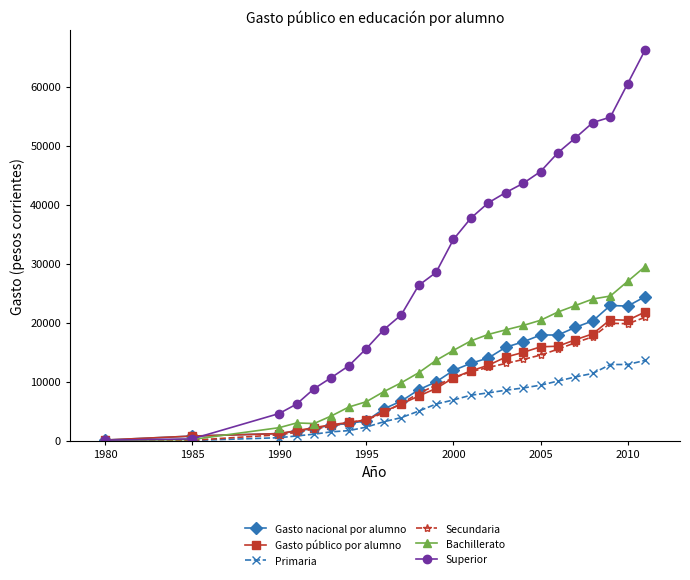

Which series has the widest spread of values?

Superior